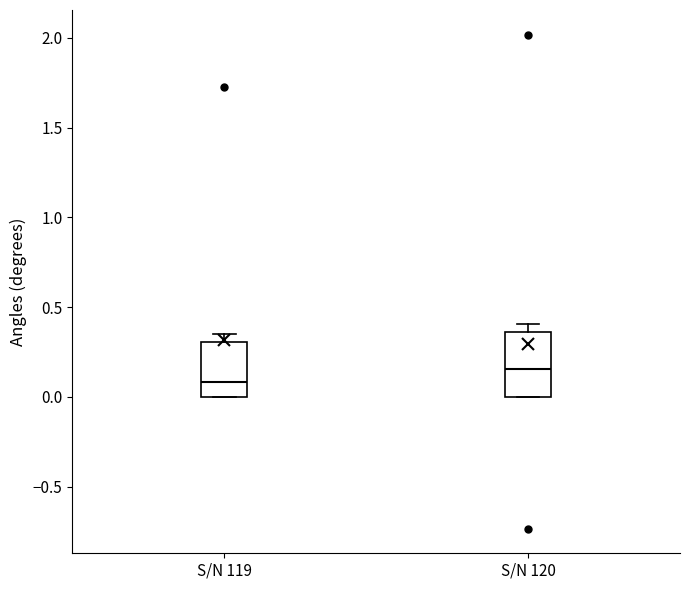

Comparing the boxes themselves (not the whiskers), which one is the tallest?

S/N 120